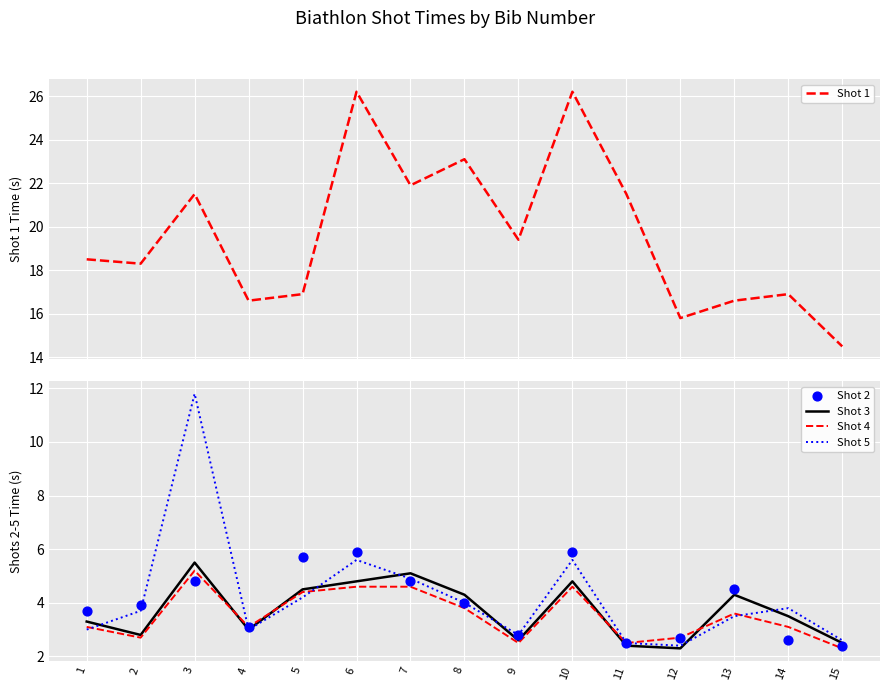

Which series contains the lowest Y value?

Shot 3